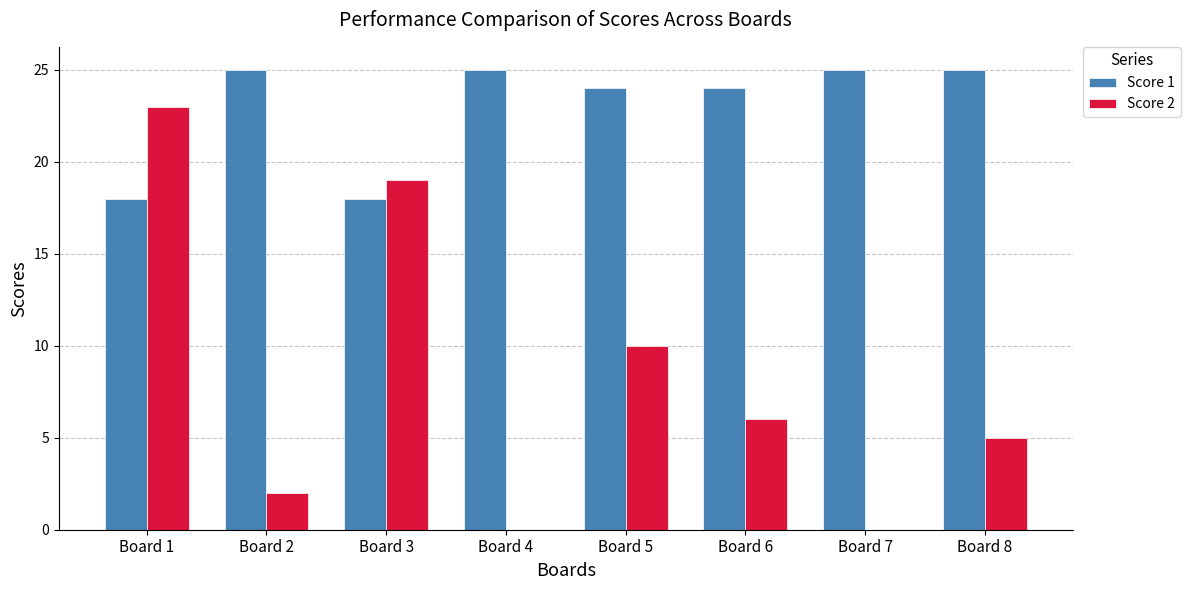

What are all the series names shown in the legend?

Score 1, Score 2